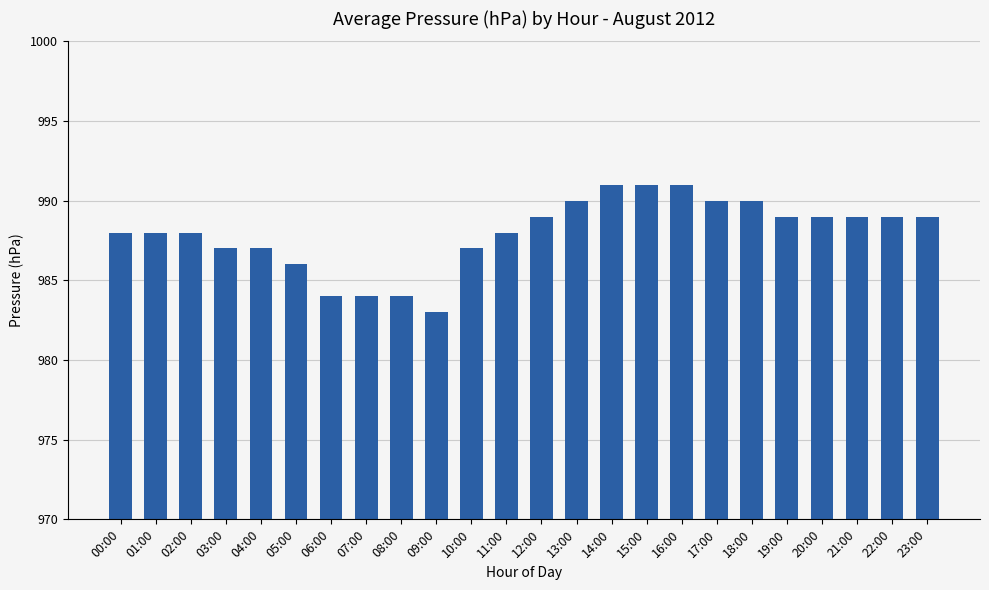

What is the change in value from 08:00 to 21:00?

+5